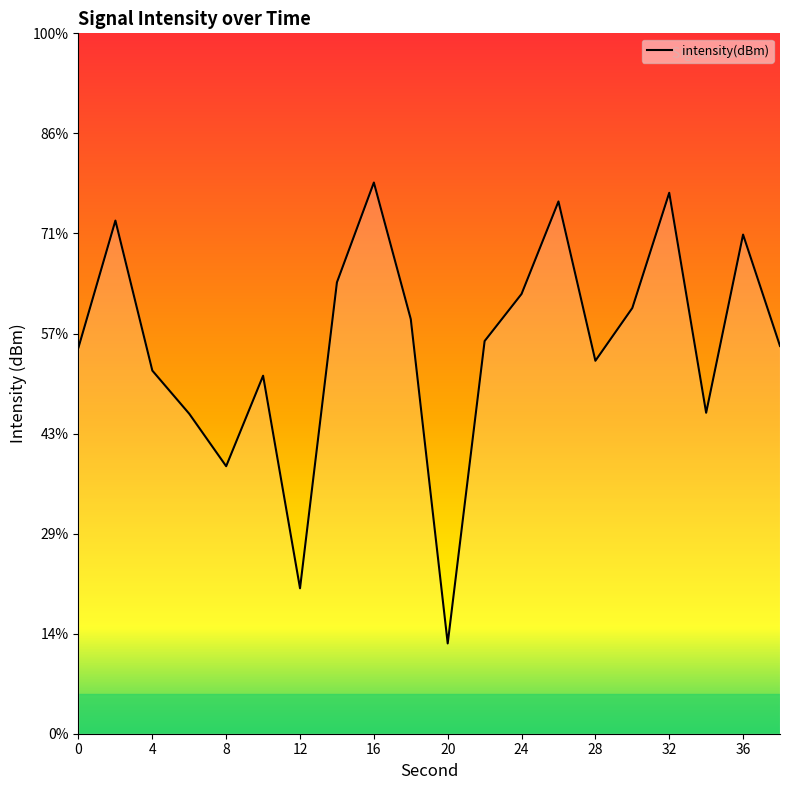

What is the minimum value shown in the chart?

-145.5